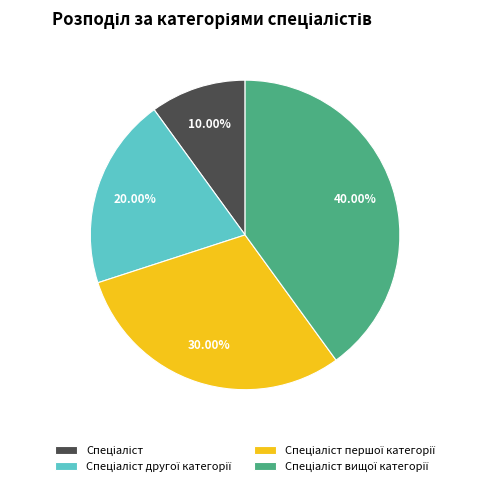

Is there a majority slice in this chart?

No